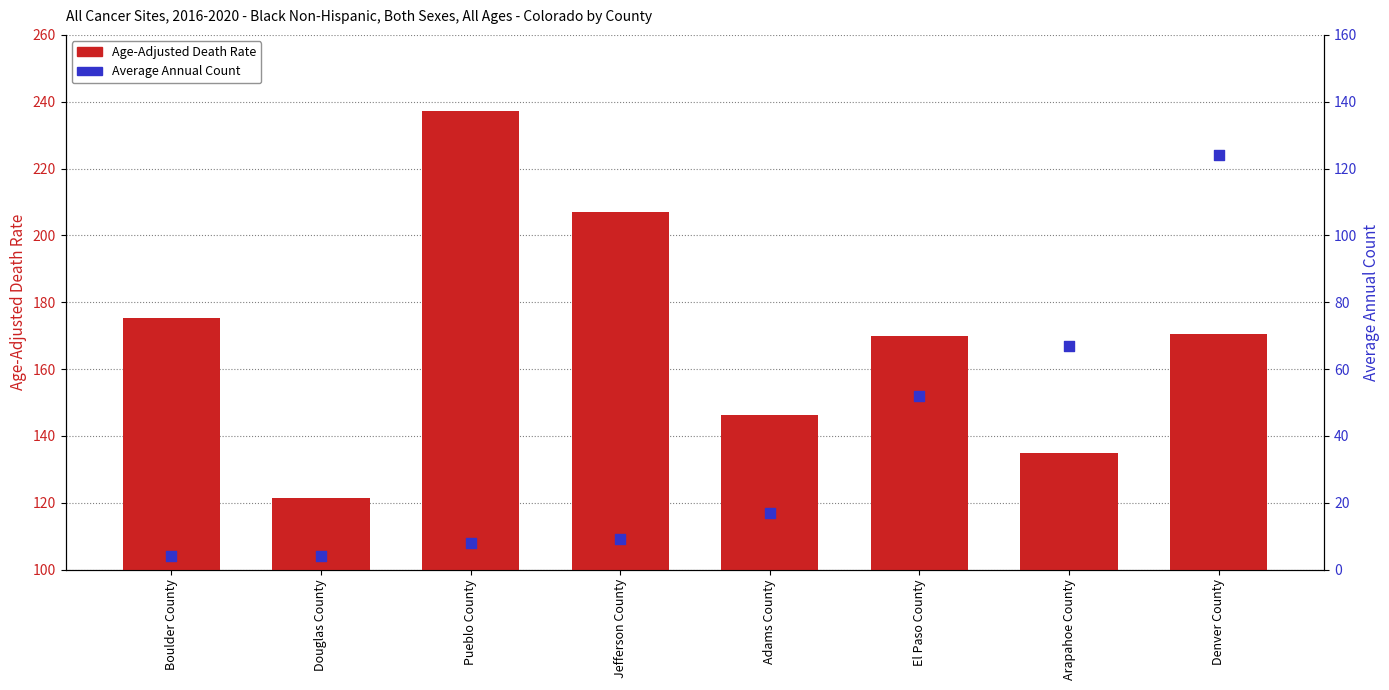

At which category is the sum across all series the highest?

Denver County